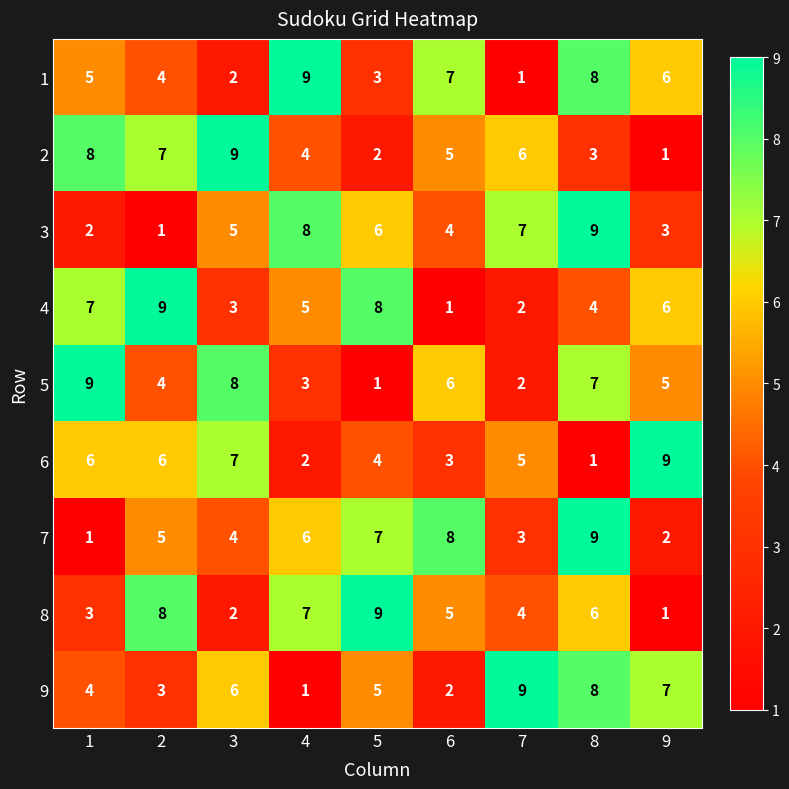

What is the spread (max minus min) of values at 9?

8